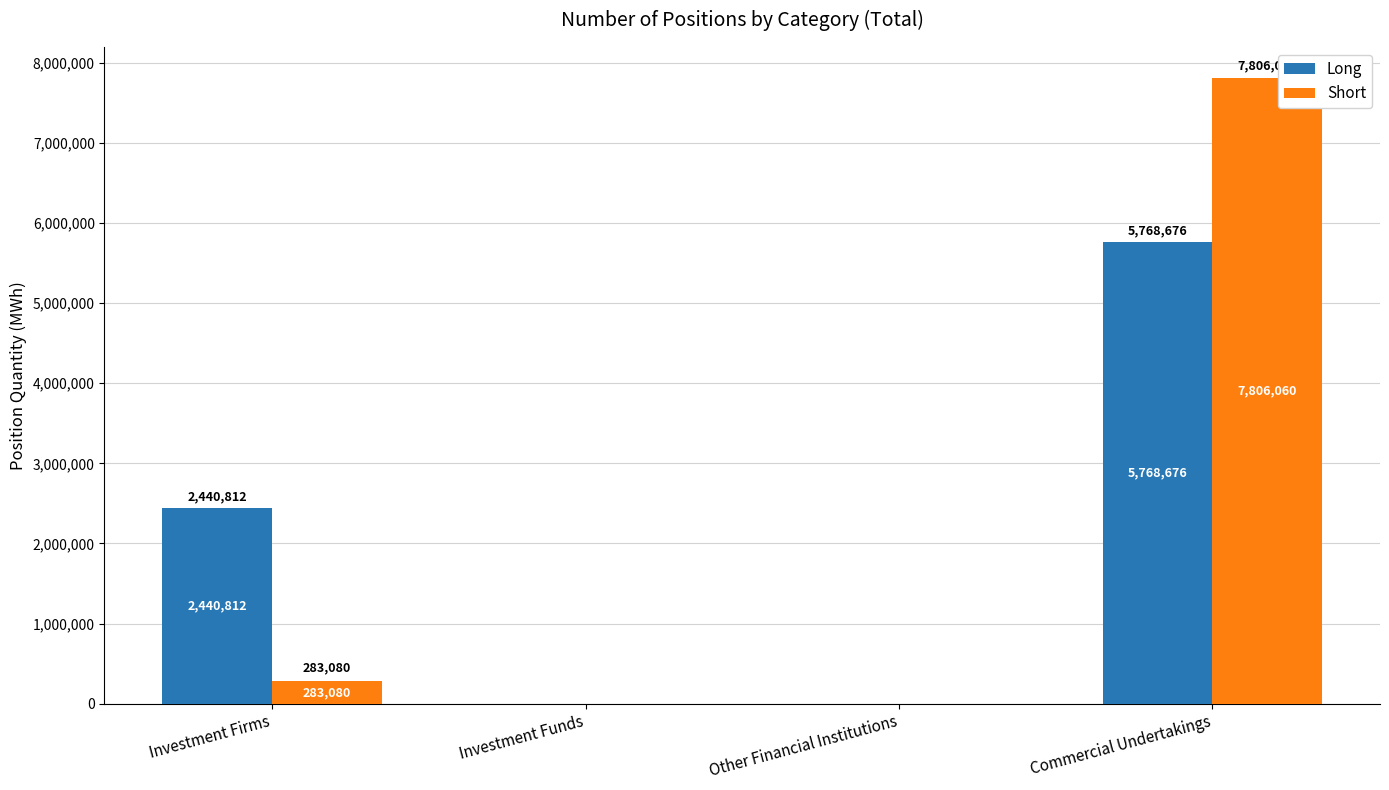

Reading left to right, extract all data points from this chart.

Long: 2440812	0	0	5768676
Short: 283080	0	0	7806060